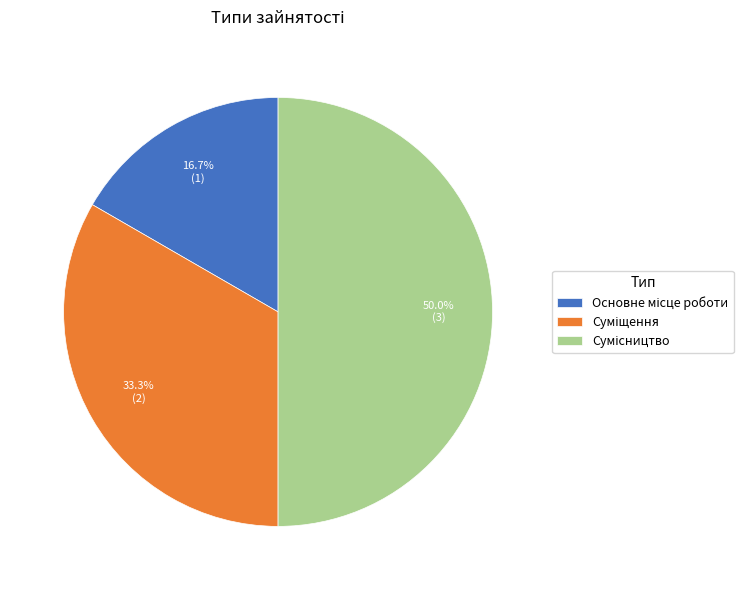

Do Суміщення and Основне місце роботи together represent more than half of the pie?

No